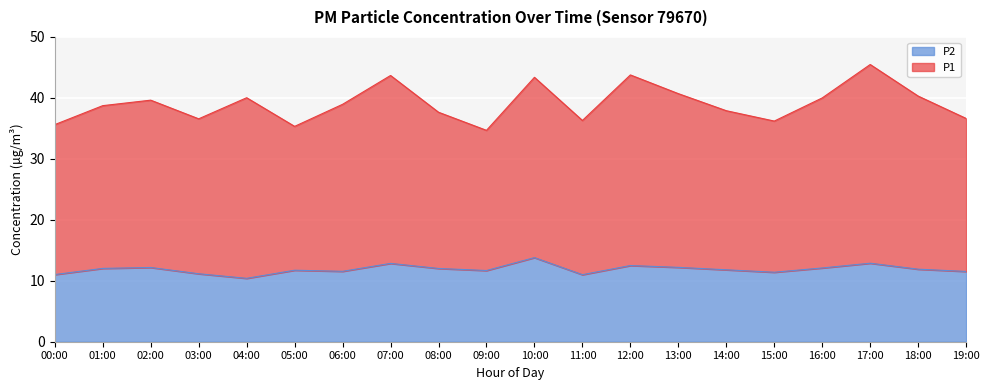

List the labels in order of value, smallest first.

04:00, 11:00, 00:00, 03:00, 15:00, 19:00, 06:00, 09:00, 05:00, 14:00, 18:00, 08:00, 01:00, 16:00, 02:00, 13:00, 12:00, 07:00, 17:00, 10:00